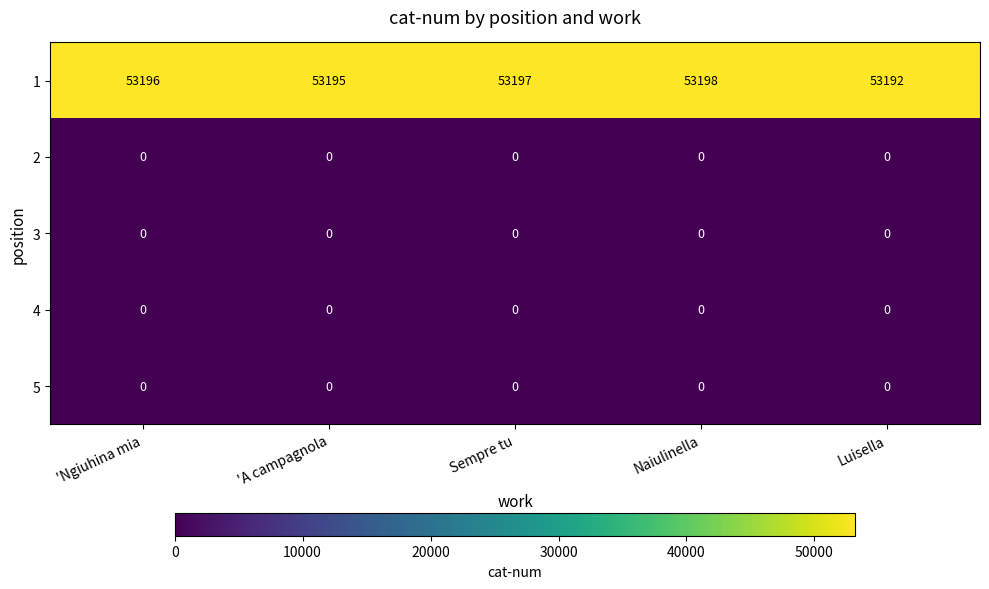

What is the difference between the highest and lowest values at Sempre tu?

53197